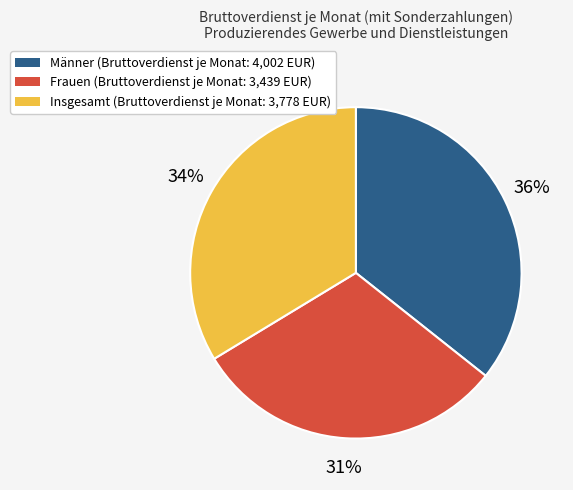

Count the number of slices in the pie.

3